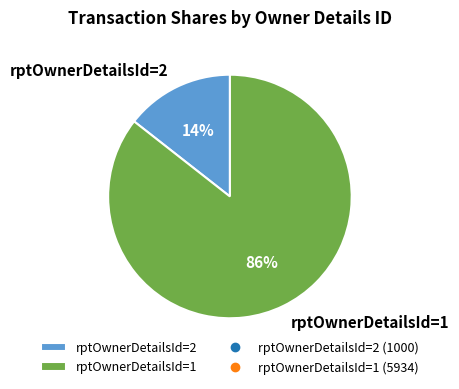

To the nearest percent, what portion does rptOwnerDetailsId=2 represent?

14%